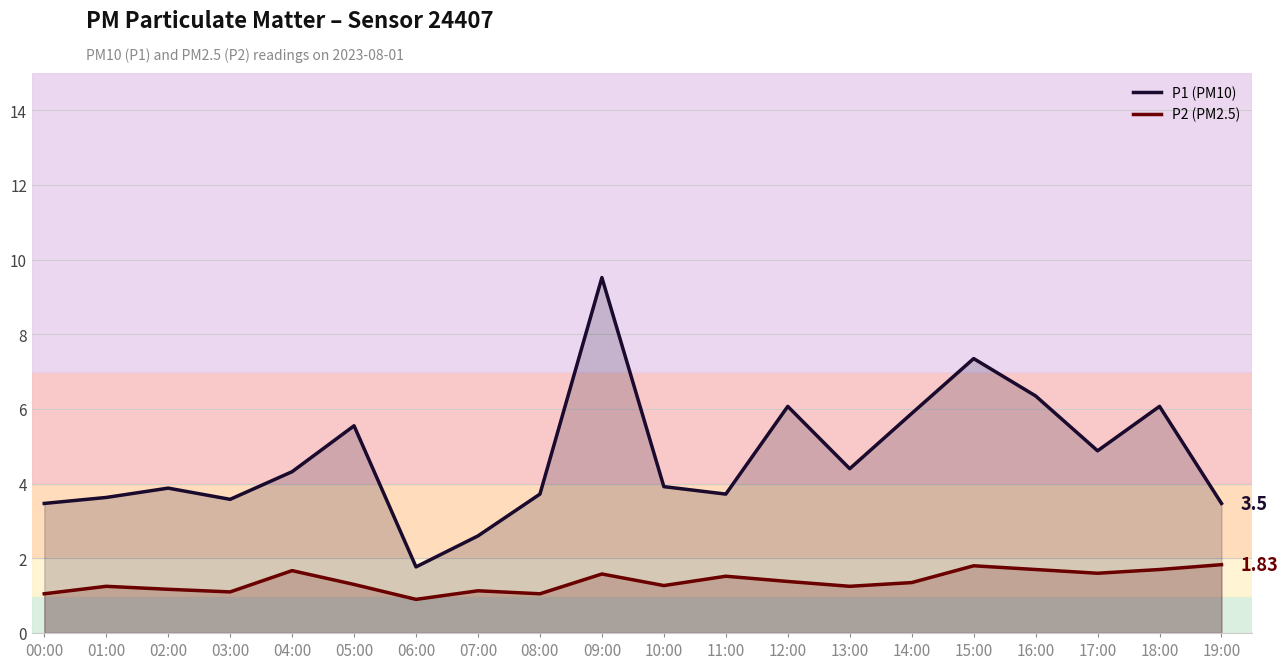

At which label is P1 (PM10) closest to 5?

17:00